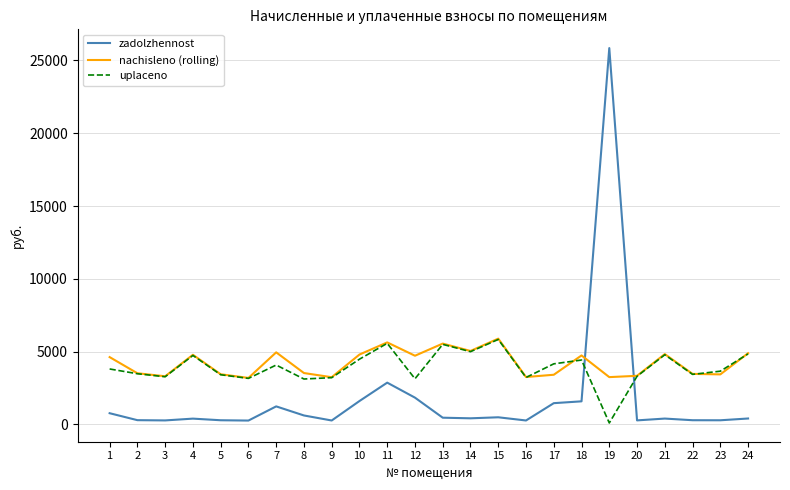

At how many categories does at least one series exceed 6475?

1